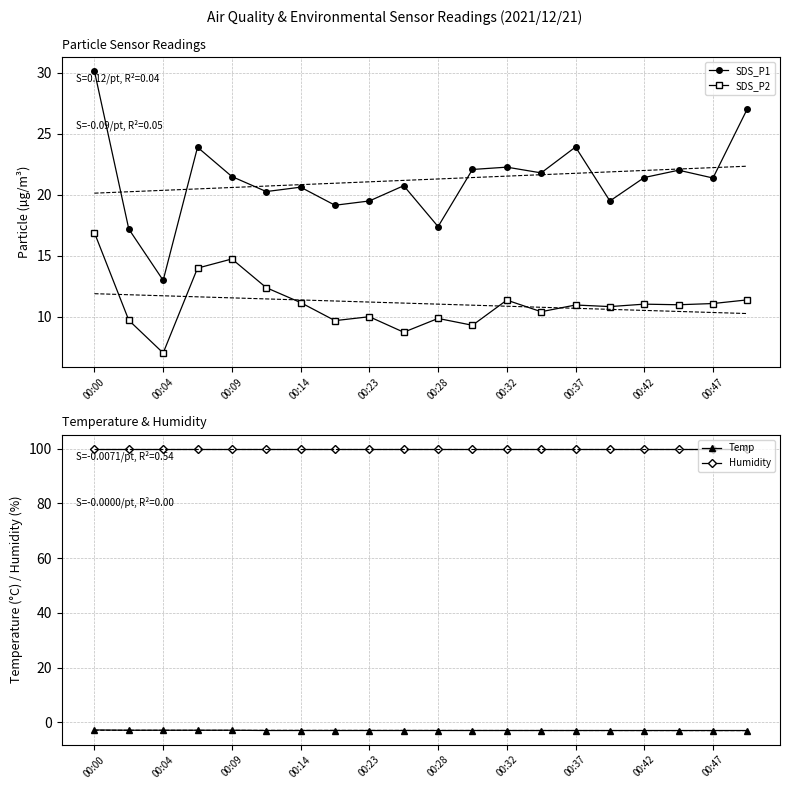

How many lines are shown in the chart?

4